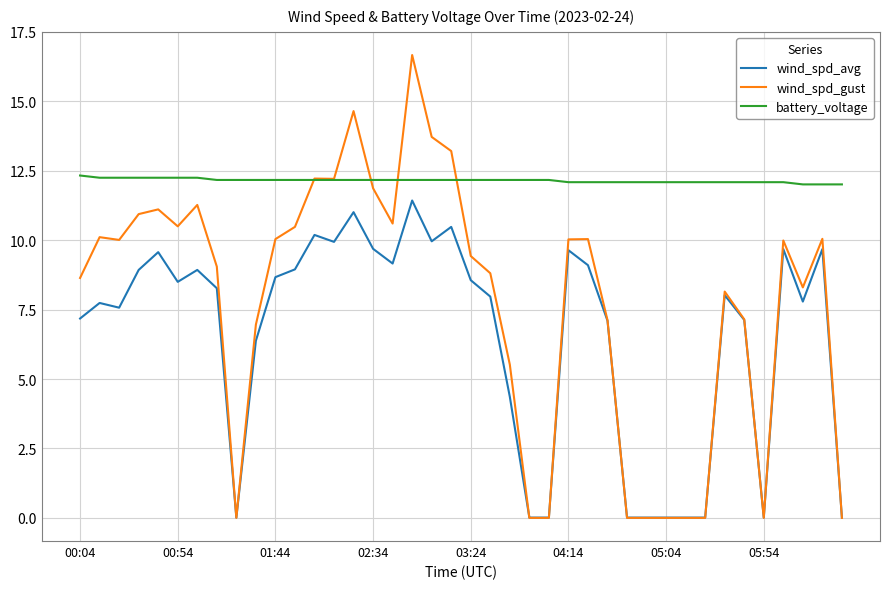

What is the maximum value for battery_voltage?

12.3